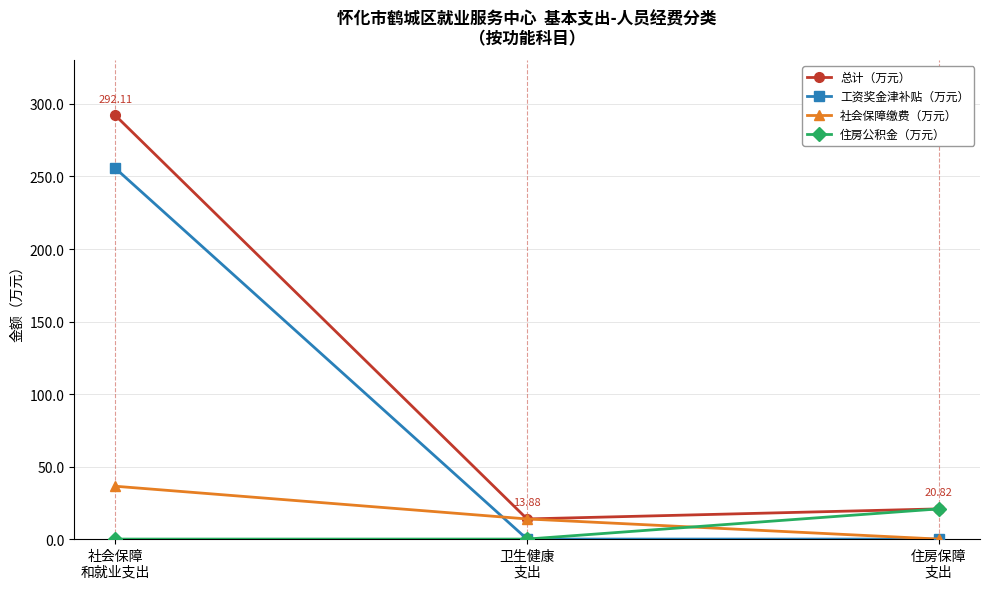

What is the spread (max minus min) of values at 住房保障
支出?

20.8